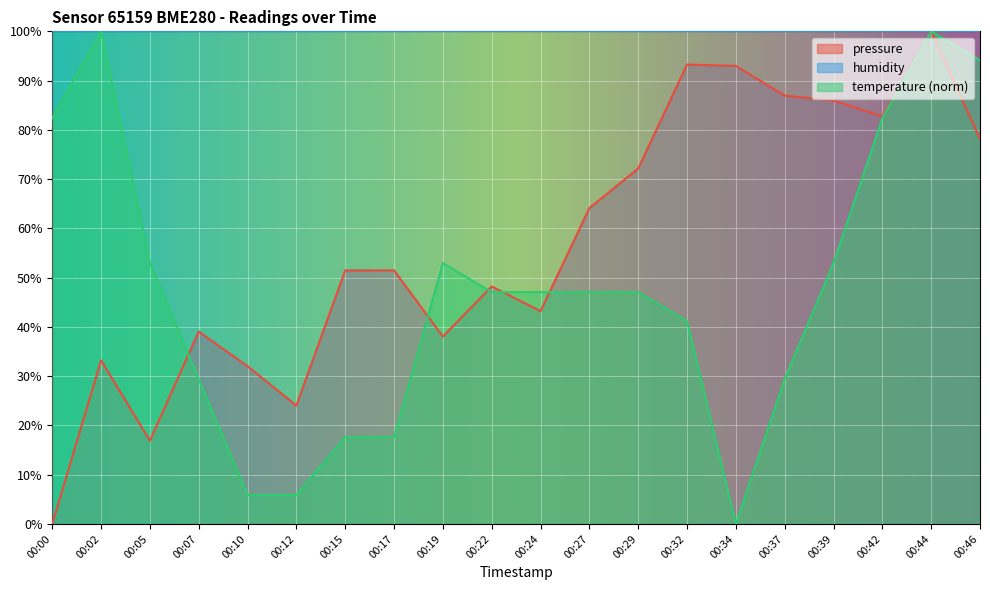

The pressure series shows 99.2 at 00:29. True or false?

False